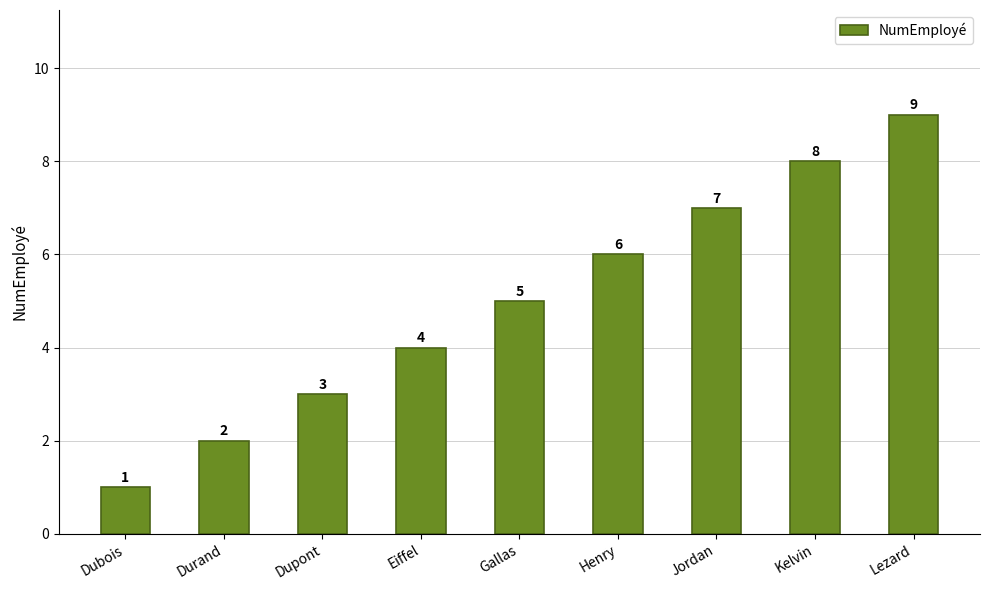

The chart shows a value of 3 at Lezard. True or false?

False